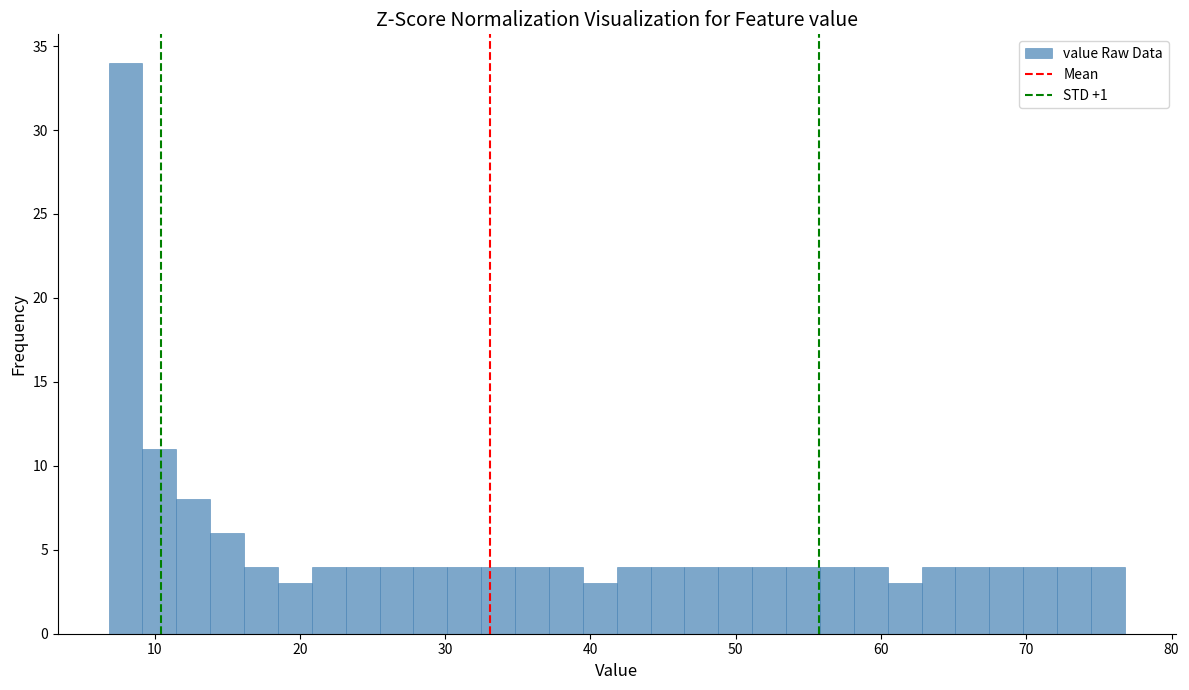

Read against the x-axis, roughly where is the centre of the tallest bar?

8